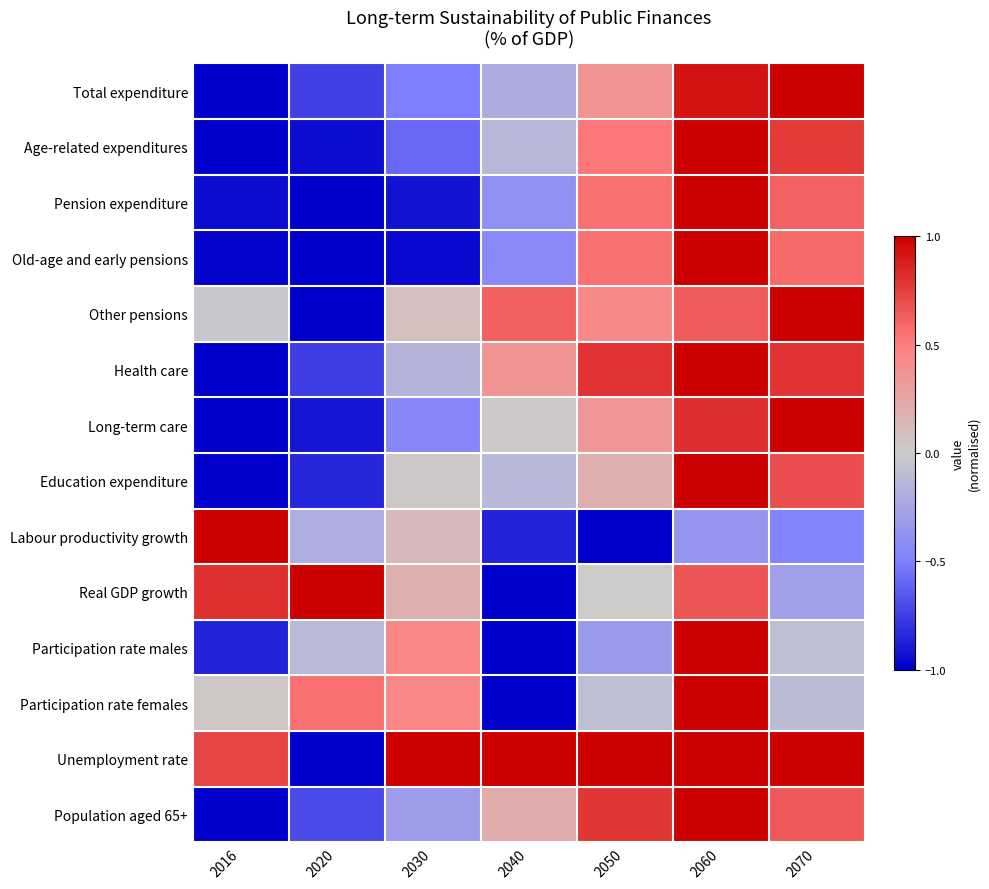

Which has a higher value, 2070 or 2050?

2070